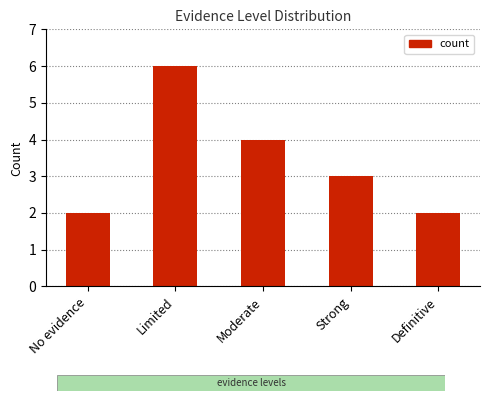

Approximately how many times larger is the value at No evidence compared to Definitive?

1.0